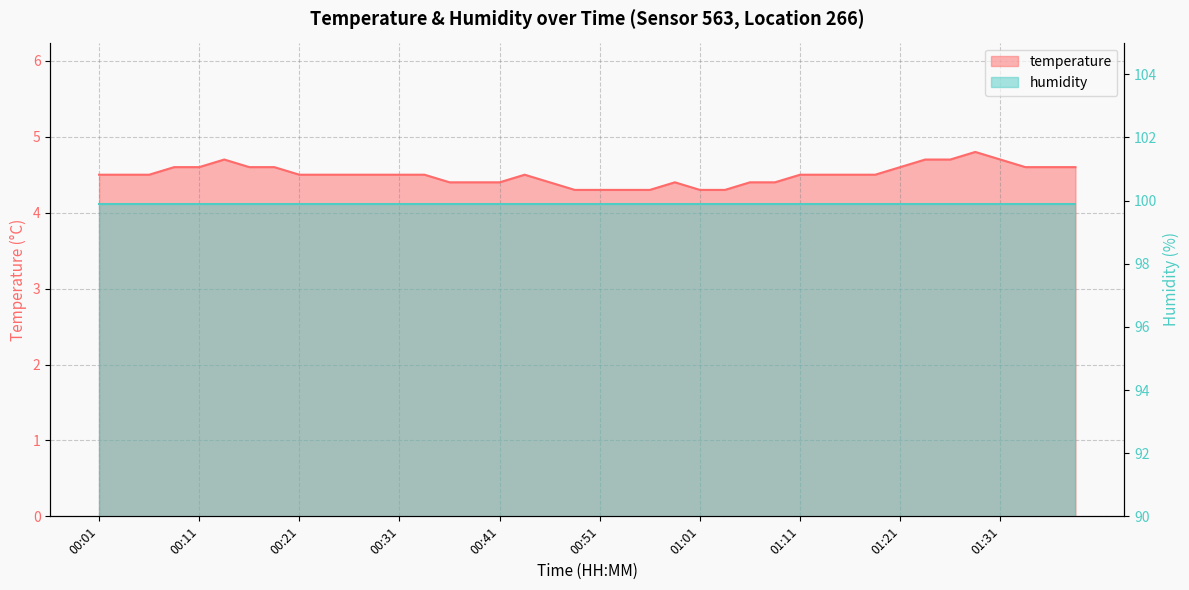

What is the difference between the values at 01:28 and 00:16?

0.2